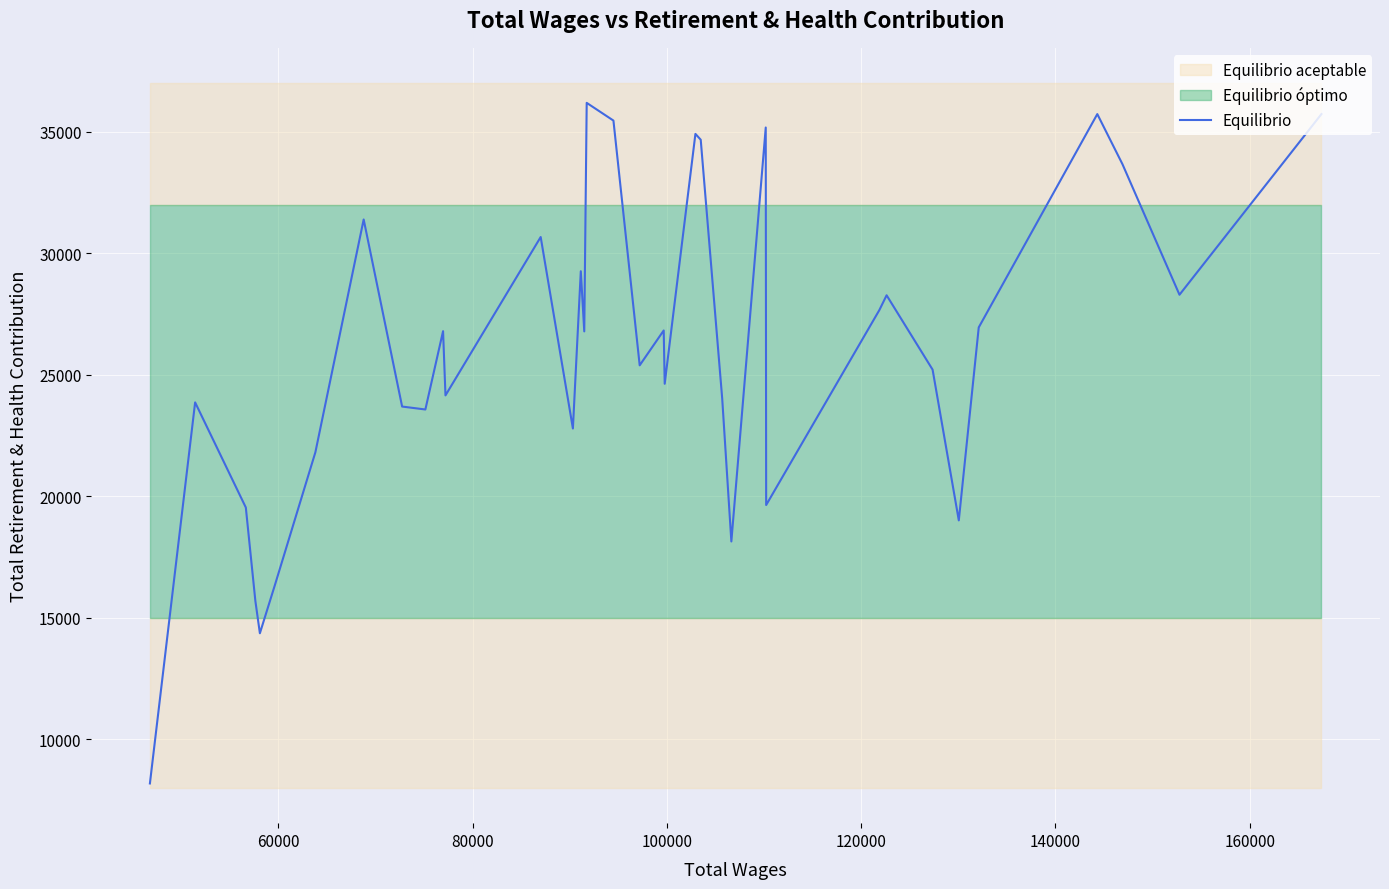

How many data points are above 26783?

17